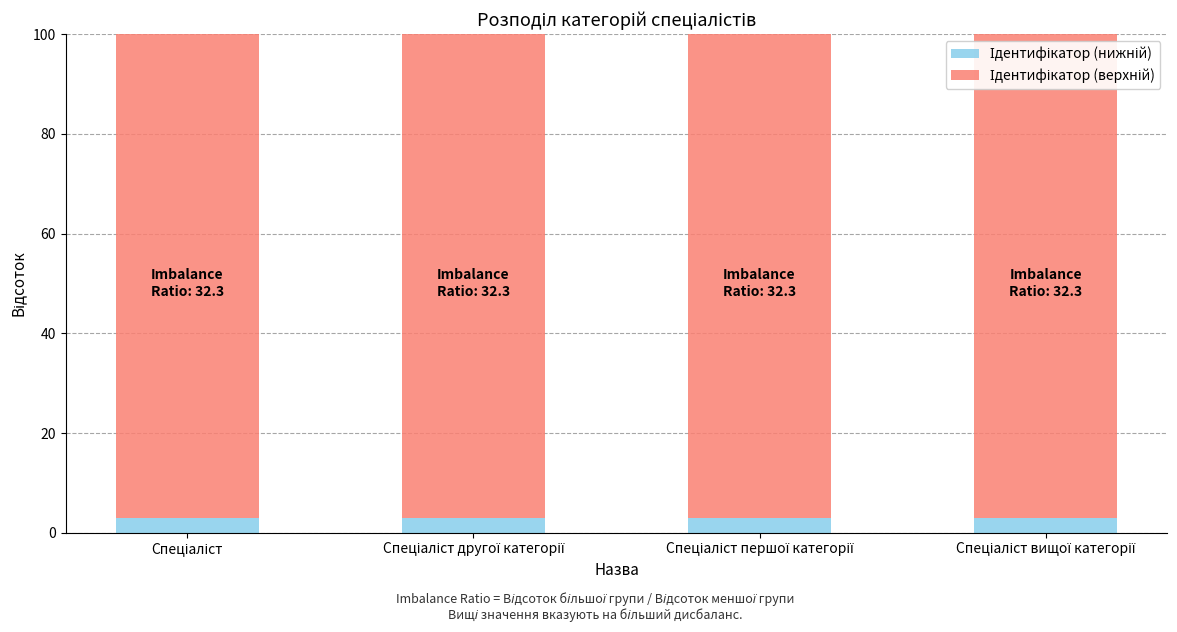

At Спеціаліст першої категорії, list the series in order from smallest to largest.

Ідентифікатор (нижній), Ідентифікатор (верхній)